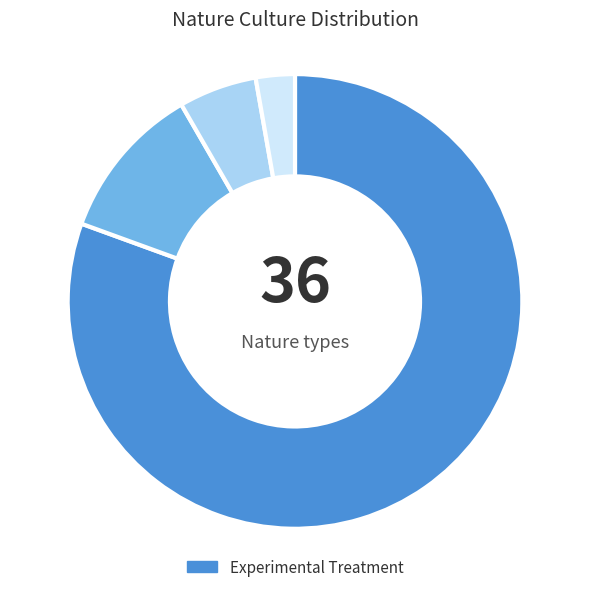

Is there a majority slice in this chart?

Yes